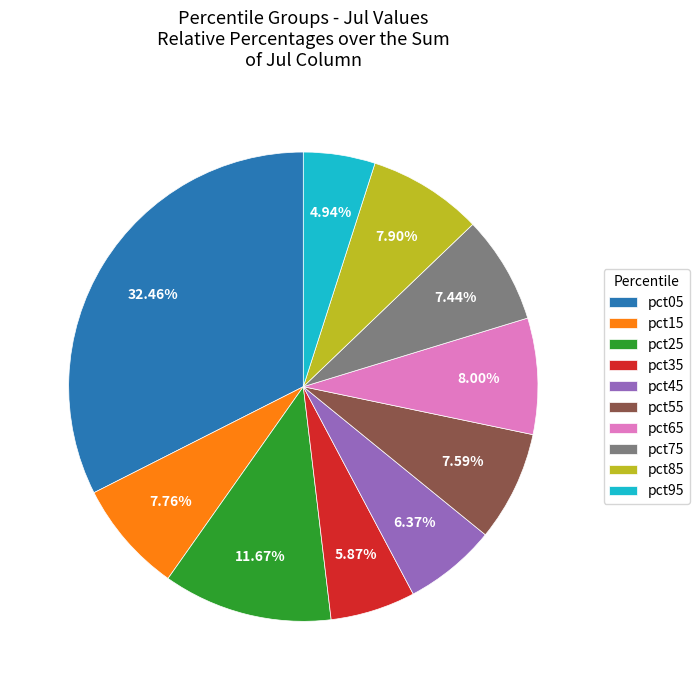

Combined, do pct05 and pct85 account for over 50%?

No